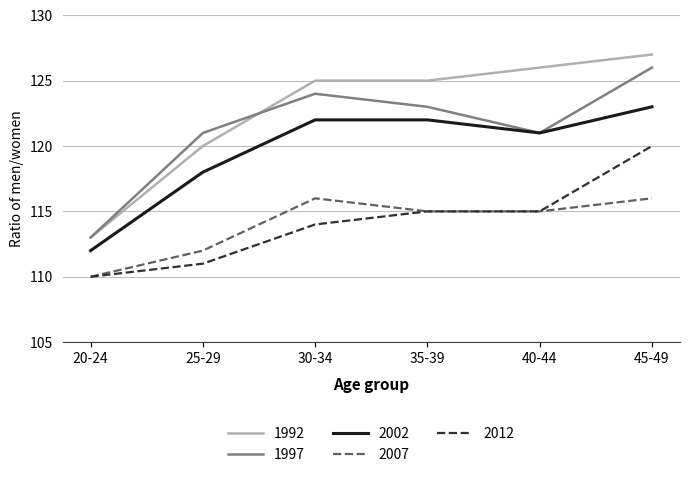

Reading left to right, extract all data points from this chart.

1992: 20-24=113	25-29=120	30-34=125	35-39=125	40-44=126	45-49=127
1997: 20-24=113	25-29=121	30-34=124	35-39=123	40-44=121	45-49=126
2002: 20-24=112	25-29=118	30-34=122	35-39=122	40-44=121	45-49=123
2007: 20-24=110	25-29=112	30-34=116	35-39=115	40-44=115	45-49=116
2012: 20-24=110	25-29=111	30-34=114	35-39=115	40-44=115	45-49=120